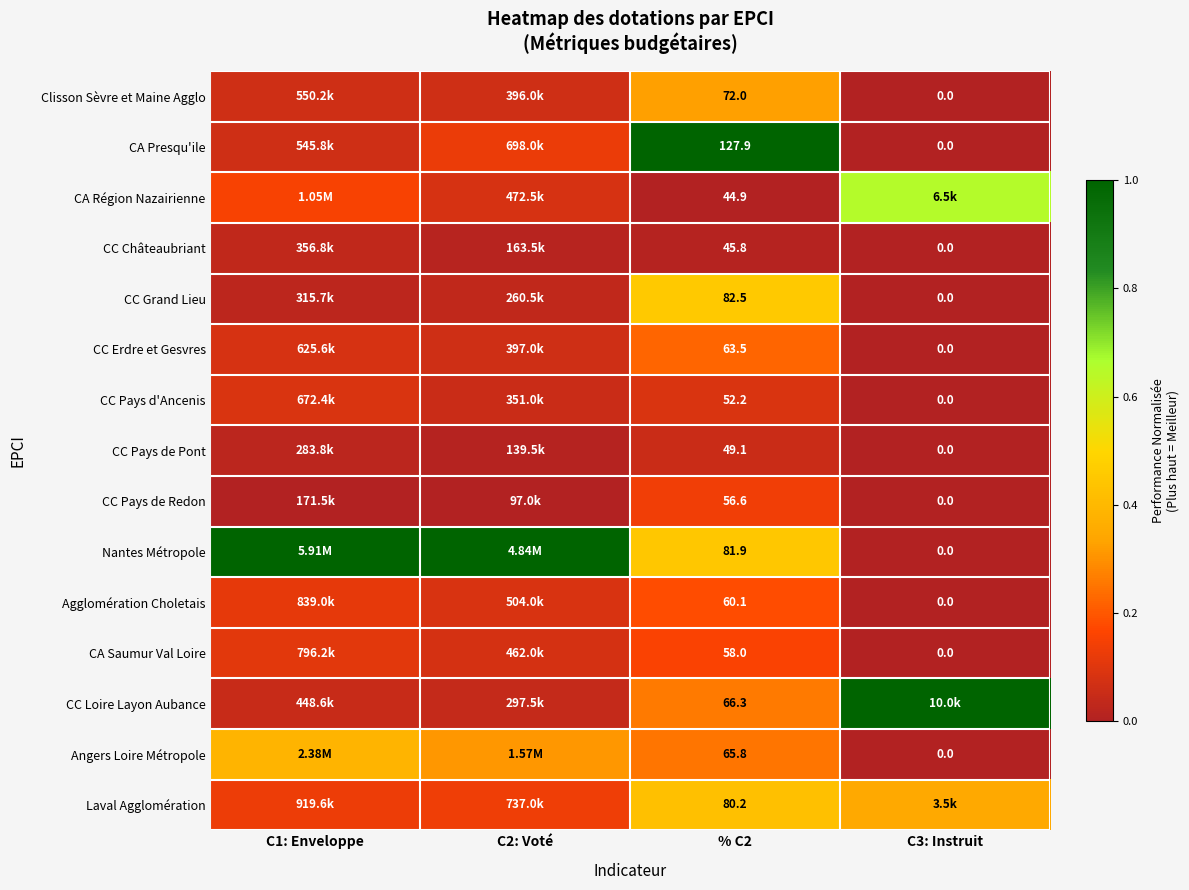

Rank the series at % C2 from highest to lowest value.

CA Presqu'ile, CC Grand Lieu, Nantes Métropole, Laval Agglomération, Clisson Sèvre et Maine Agglo, CC Loire Layon Aubance, Angers Loire Métropole, CC Erdre et Gesvres, Agglomération Choletais, CA Saumur Val Loire, CC Pays de Redon, CC Pays d'Ancenis, CC Pays de Pont, CC Châteaubriant, CA Région Nazairienne